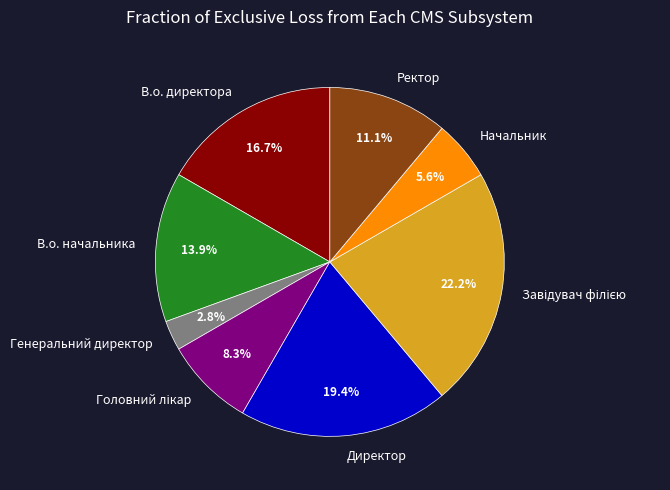

Is the sum of Директор and Генеральний директор greater than half?

No